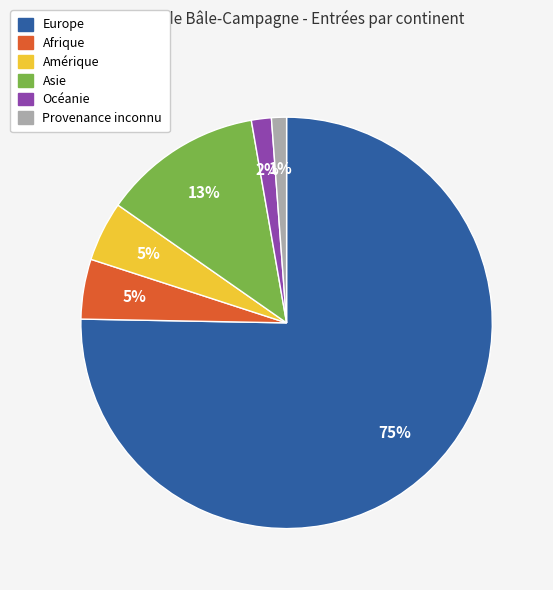

Approximately how many times larger is the value at Asie compared to Europe?

0.2